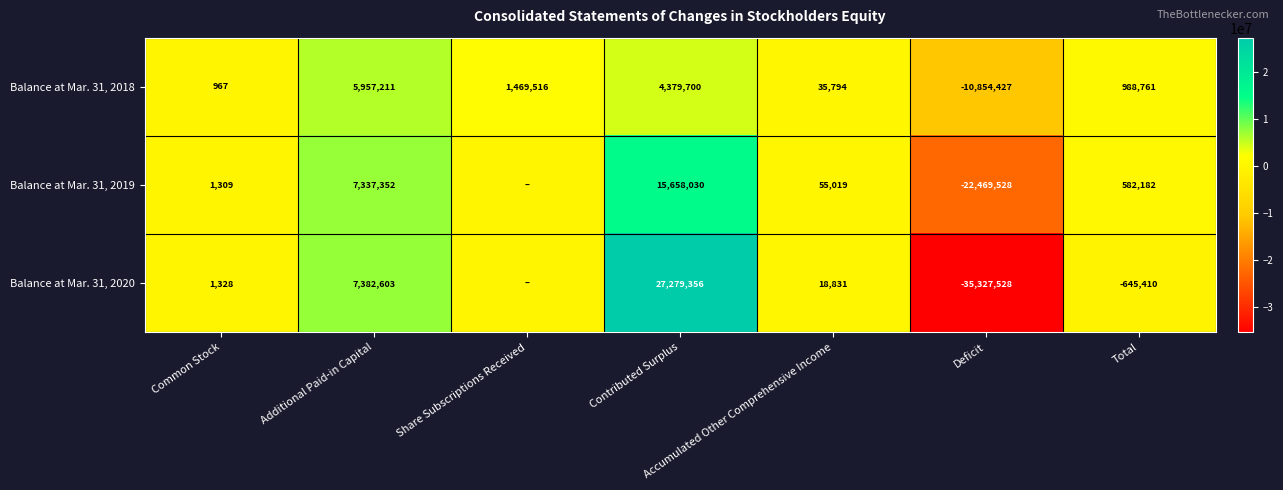

List the labels in order of Balance at Mar. 31, 2018 value, smallest first.

Deficit, Common Stock, Accumulated Other Comprehensive Income, Total, Share Subscriptions Received, Contributed Surplus, Additional Paid-in Capital